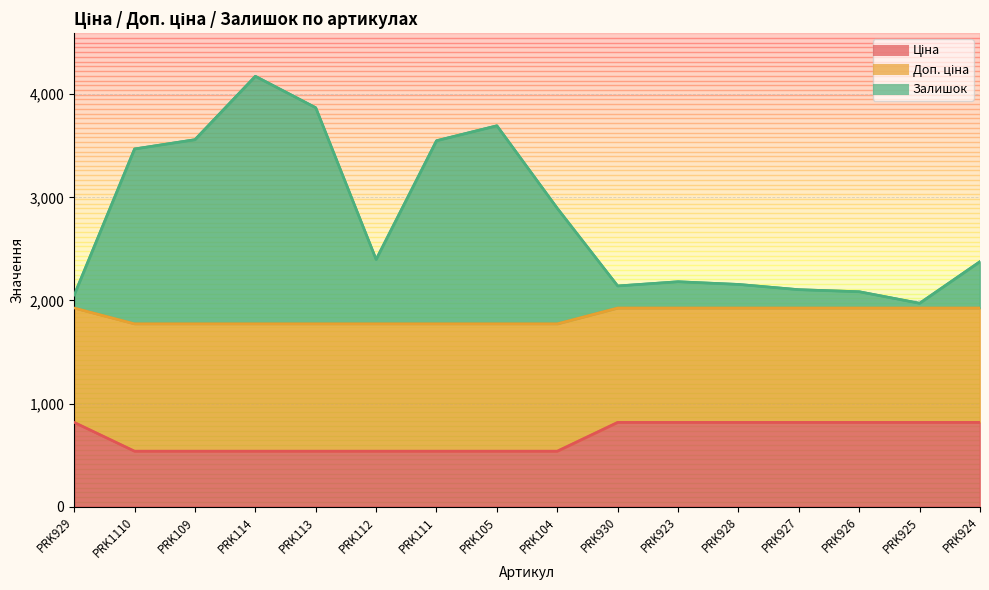

True or false: Залишок and Ціна cross at least once.

False